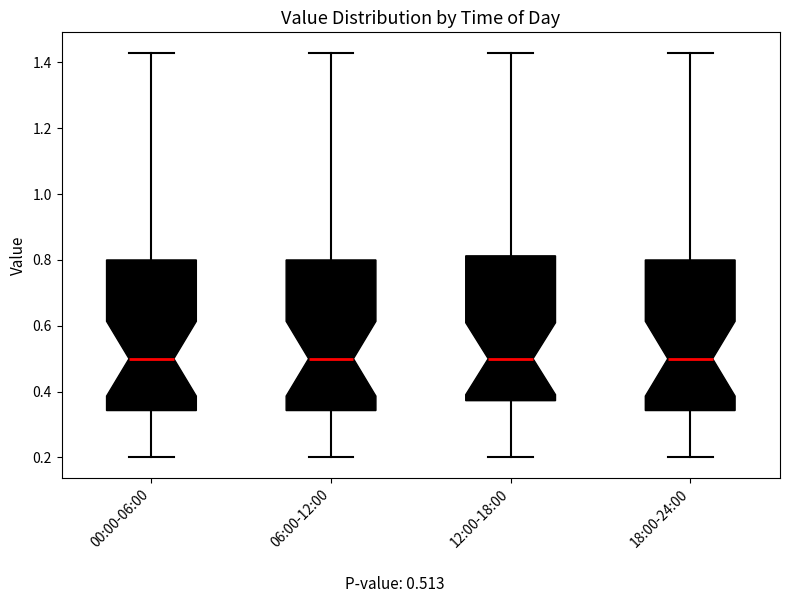

Where does the upper whisker of the box for 12:00-18:00 end on the y-axis? The values are not printed on the chart, so give them approximately, as read against the axis.

1.44